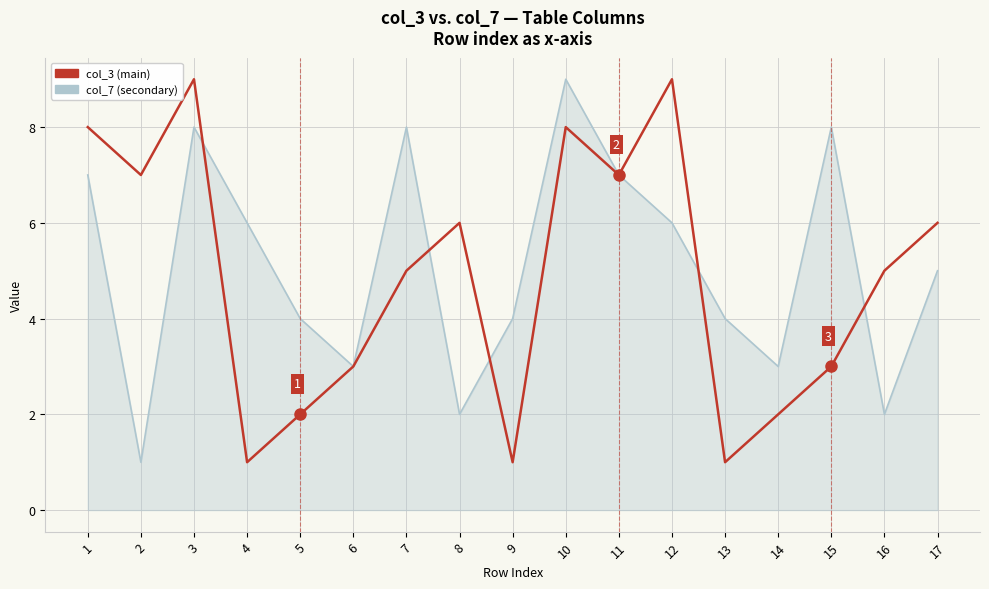

What is the sum of the col_7 values at 5 and 8?

6